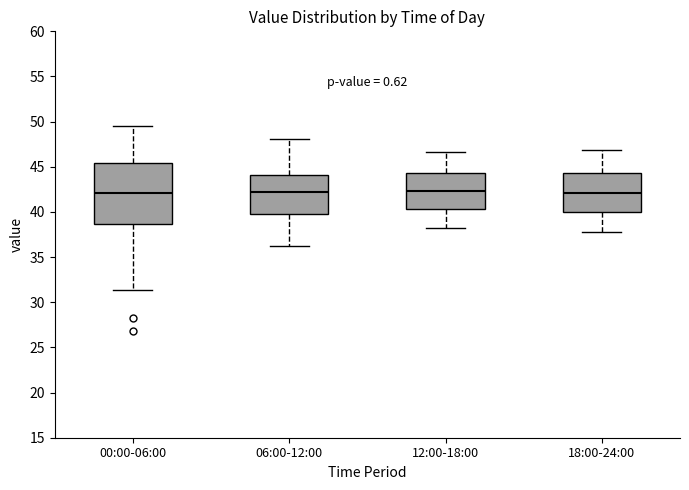

Where does the upper whisker of the box for 12:00-18:00 end on the y-axis? The values are not printed on the chart, so give them approximately, as read against the axis.

46.5